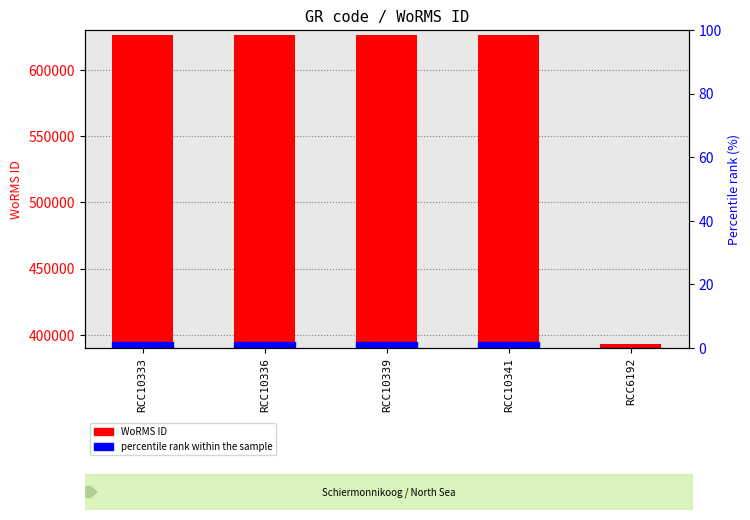

Rank the categories by value from lowest to highest.

RCC6192, RCC10333, RCC10336, RCC10339, RCC10341